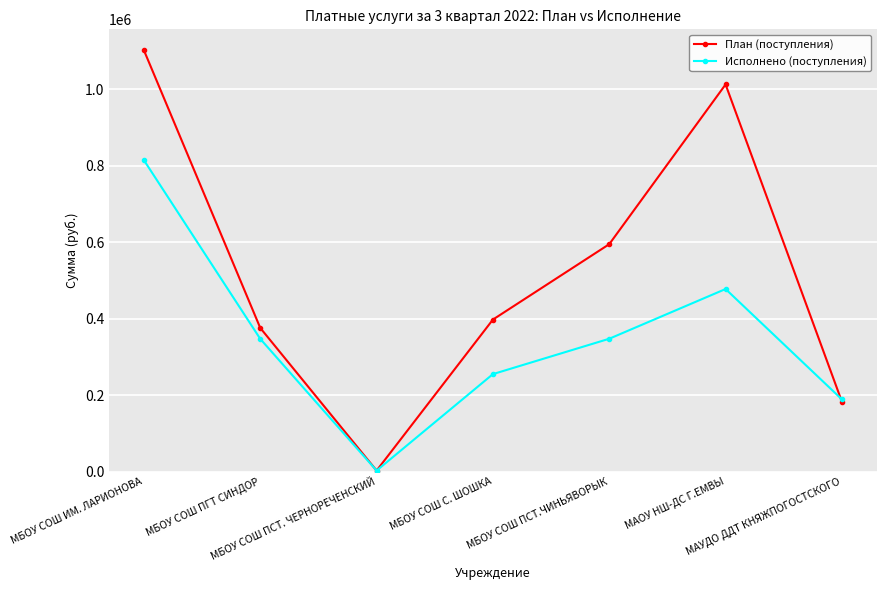

At how many categories does at least one series exceed 1052196?

1